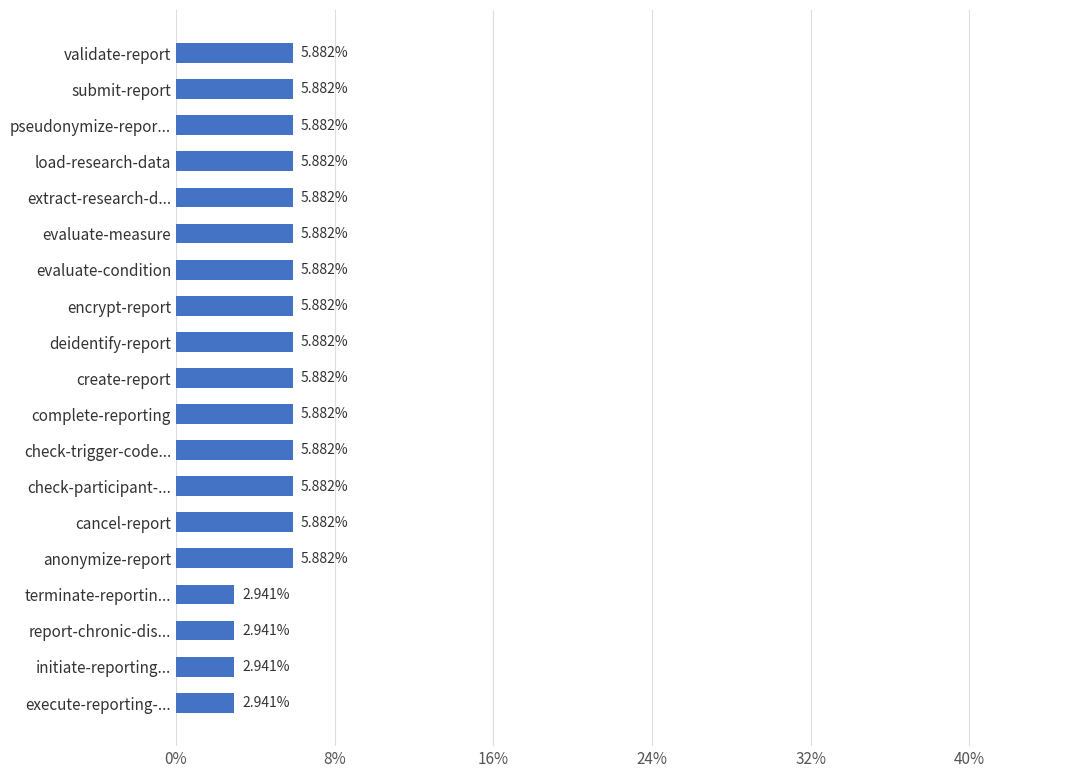

Between initiate-reporting... and complete-reporting, which is larger?

complete-reporting